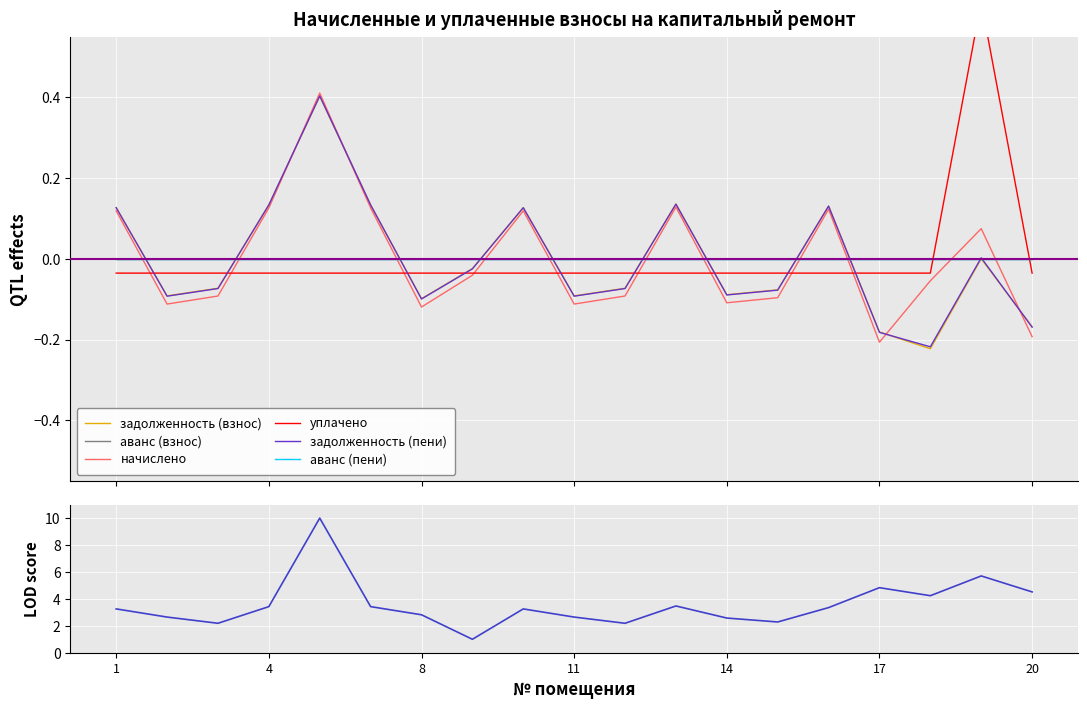

What is the total value across all series at 20?

-0.6